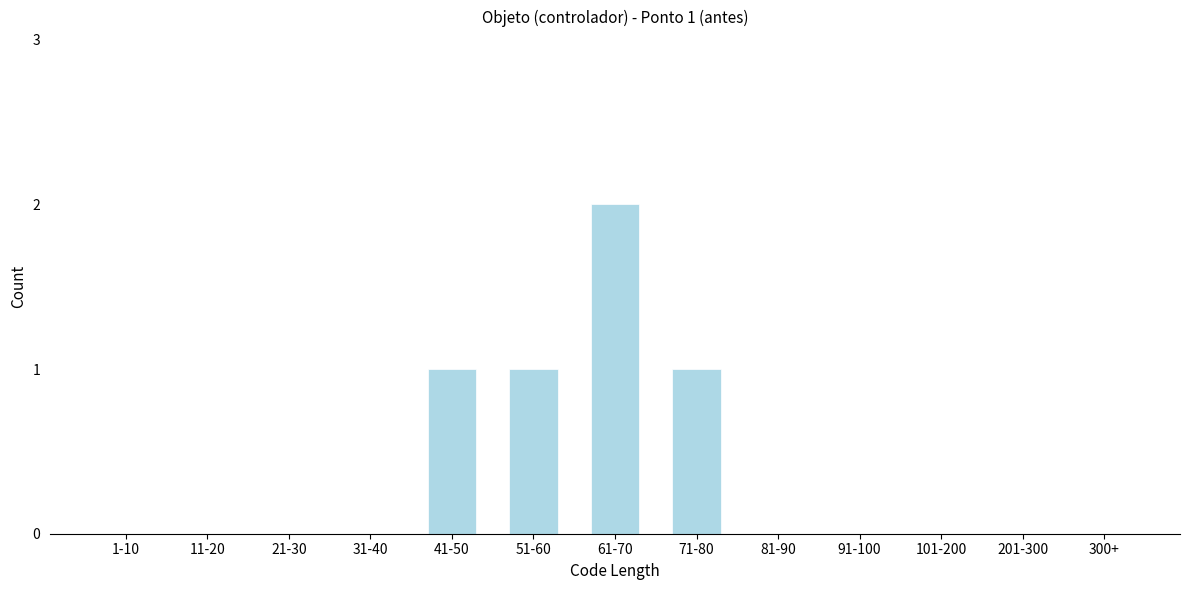

Reading left to right, extract all data points from this chart.

1-10=0	11-20=0	21-30=0	31-40=0	41-50=1	51-60=1	61-70=2	71-80=1	81-90=0	91-100=0	101-200=0	201-300=0	300+=0